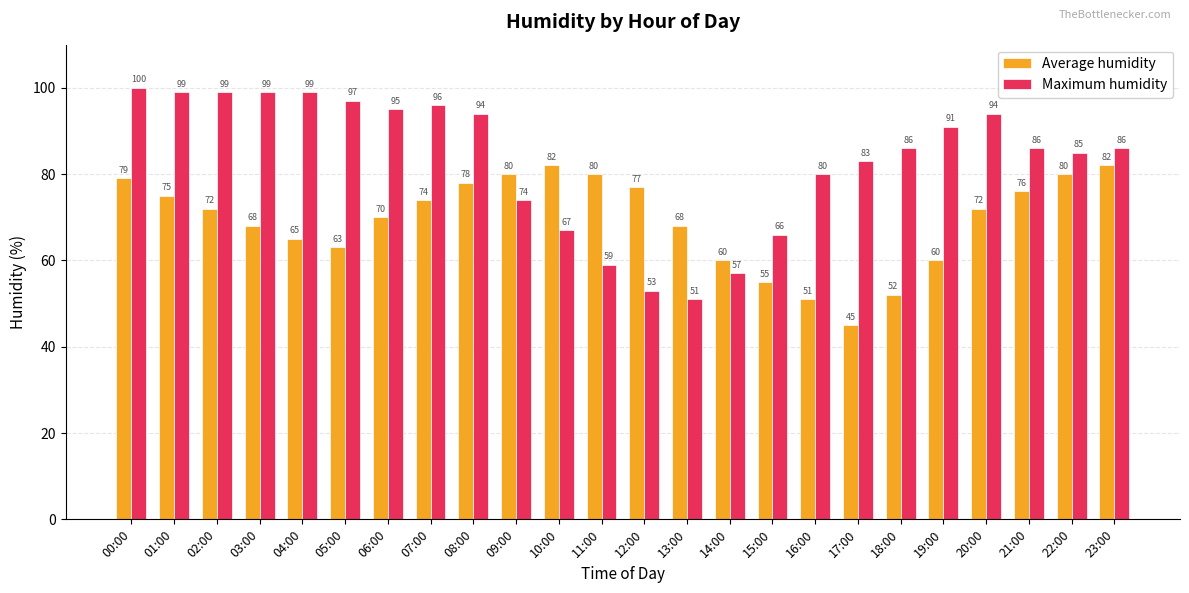

Count the number of data series in this chart.

2